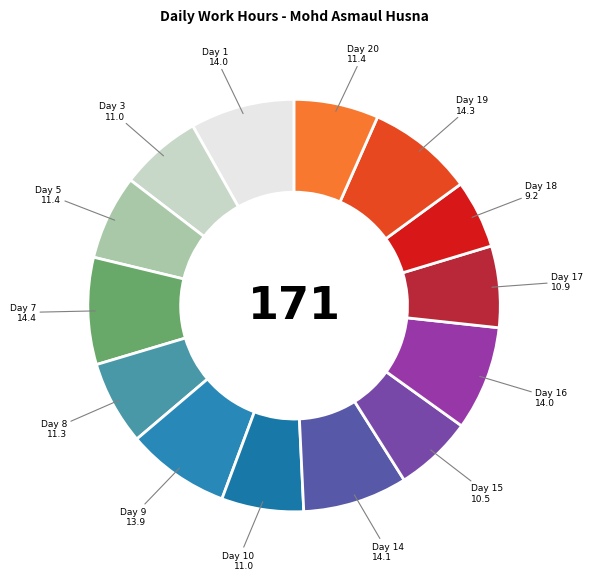

How many segments does this pie chart have?

14